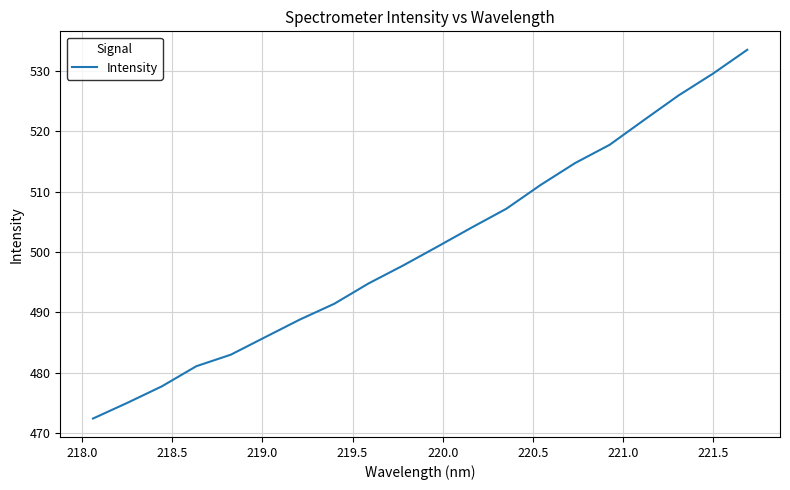

What is the average value?

500.7